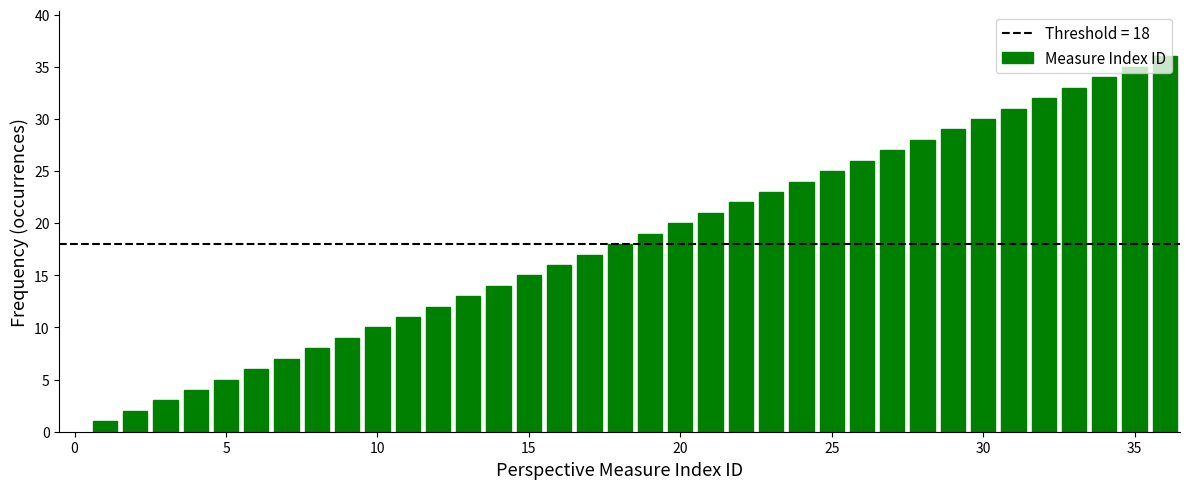

What is the difference between the maximum and minimum values?

35